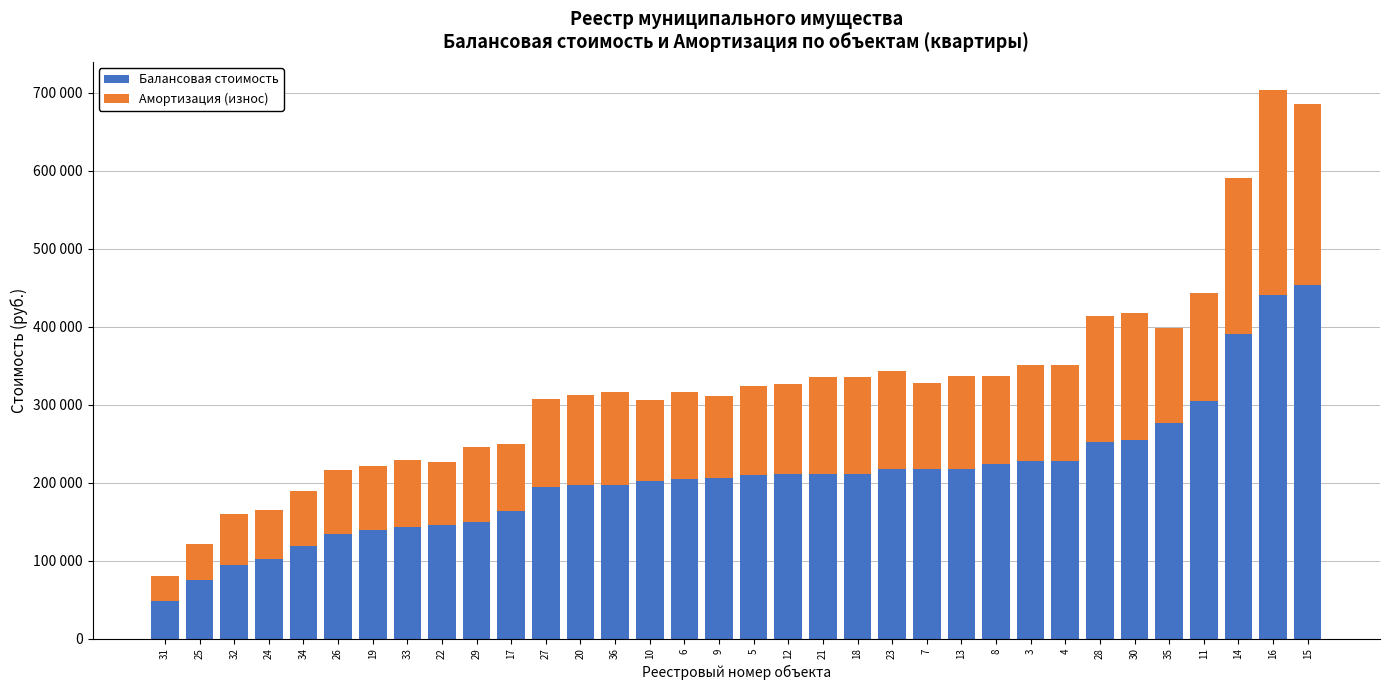

Does the chart contain any negative values?

No